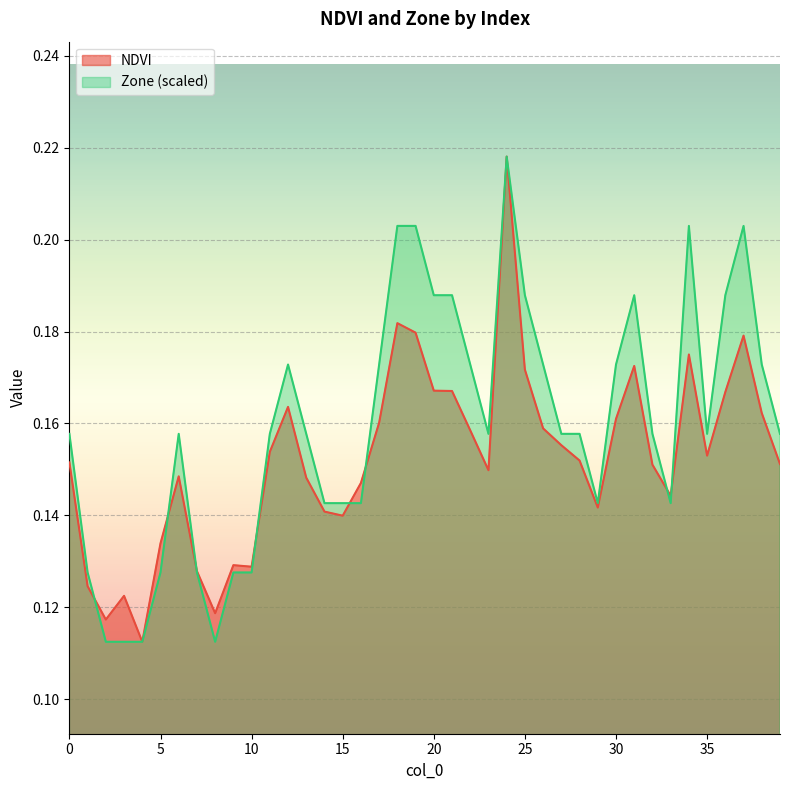

At which category does the chart reach its peak across all series?

24